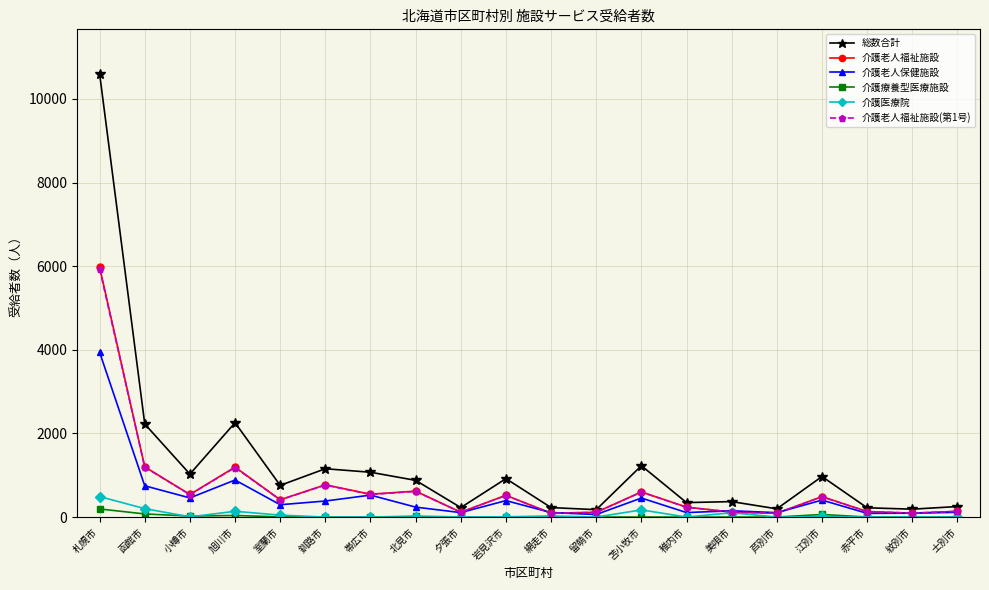

What is the label of the 6th point from the right?

美唄市